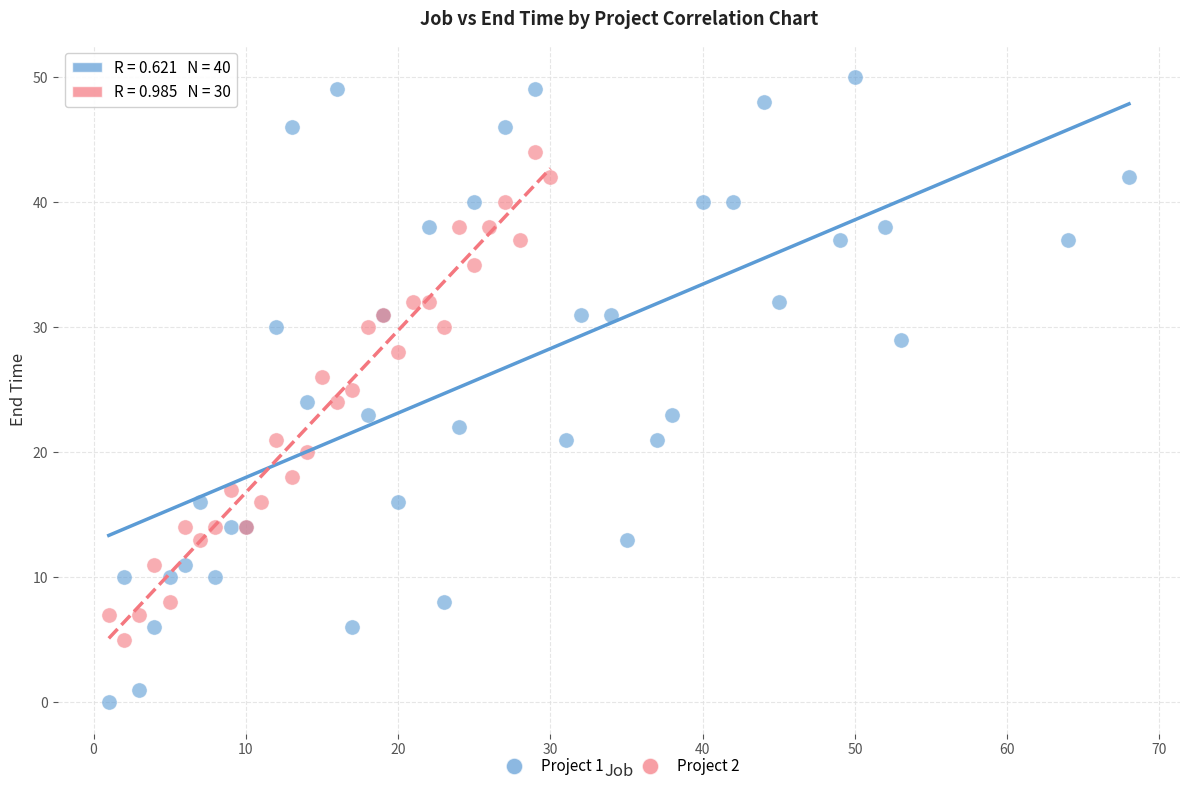

Which series reaches the minimum Y coordinate?

Project 1